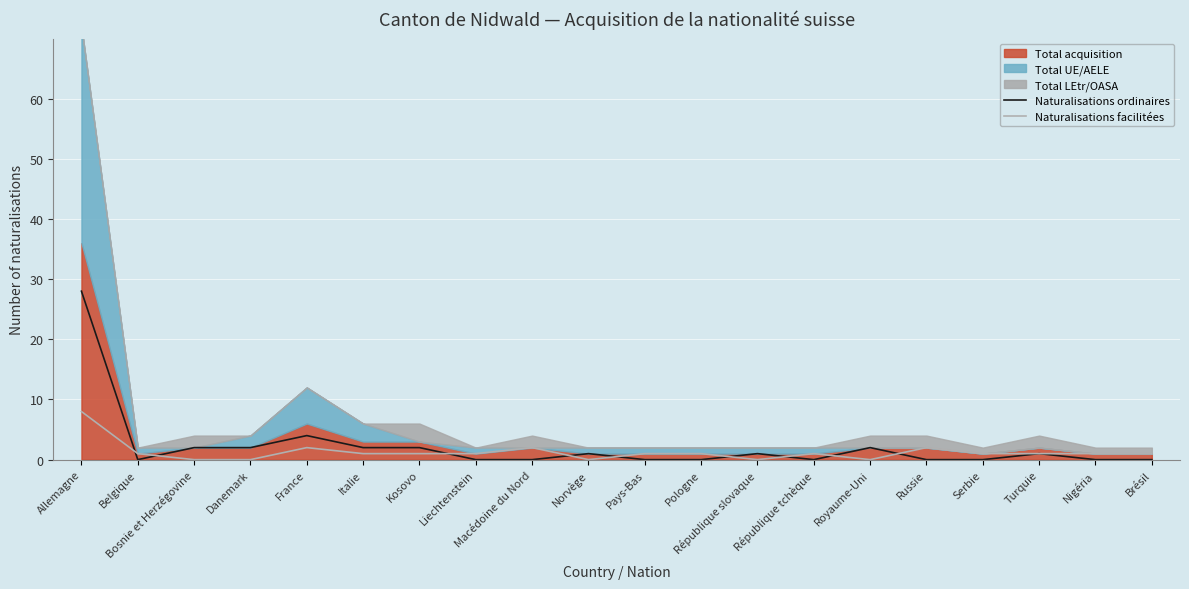

What is the maximum value for Naturalisations ordinaires?

28